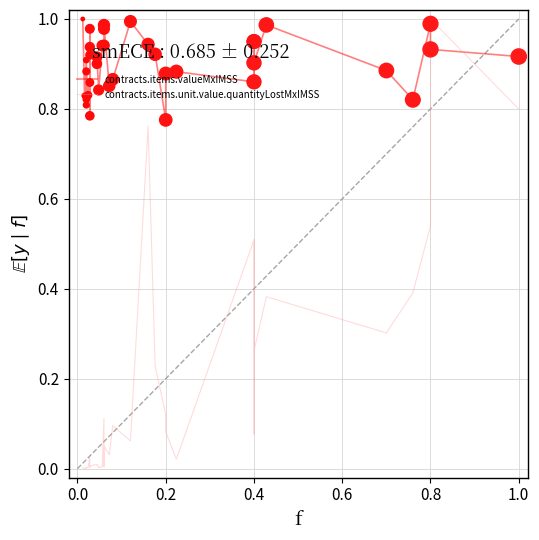

Which series contains the lowest Y value?

contracts.items.unit.value.quantityLostMxIMSS